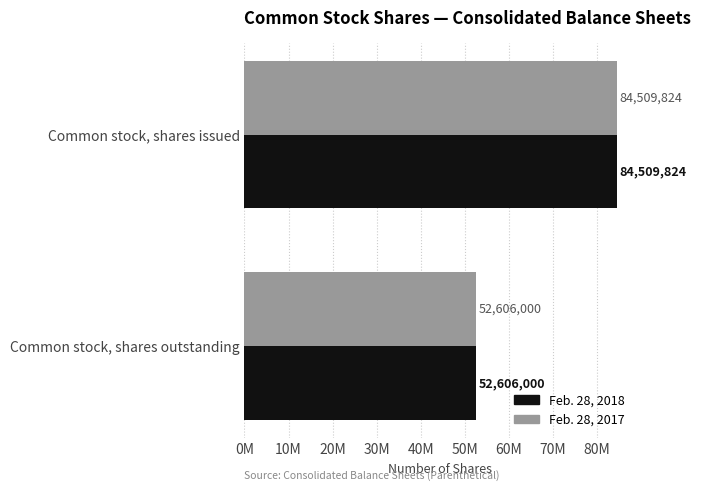

What are all the series names shown in the legend?

Feb. 28, 2018, Feb. 28, 2017